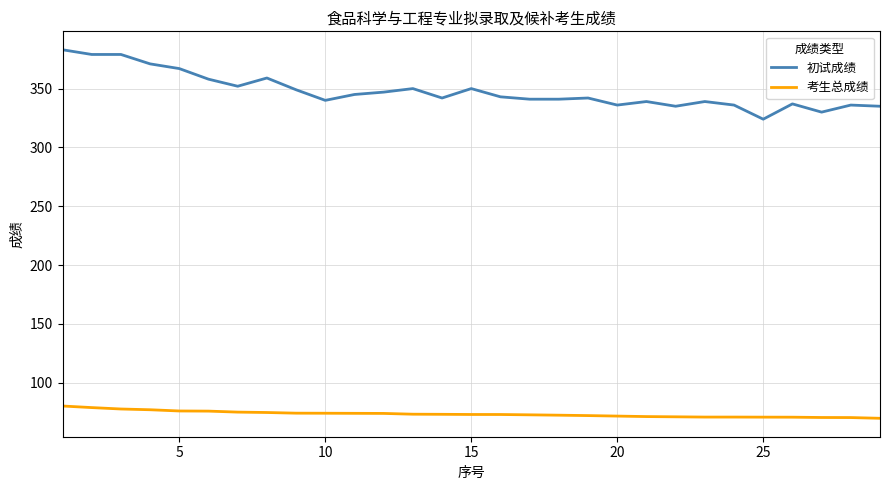

Rank the series by their average value, from lowest to highest.

考生总成绩, 初试成绩